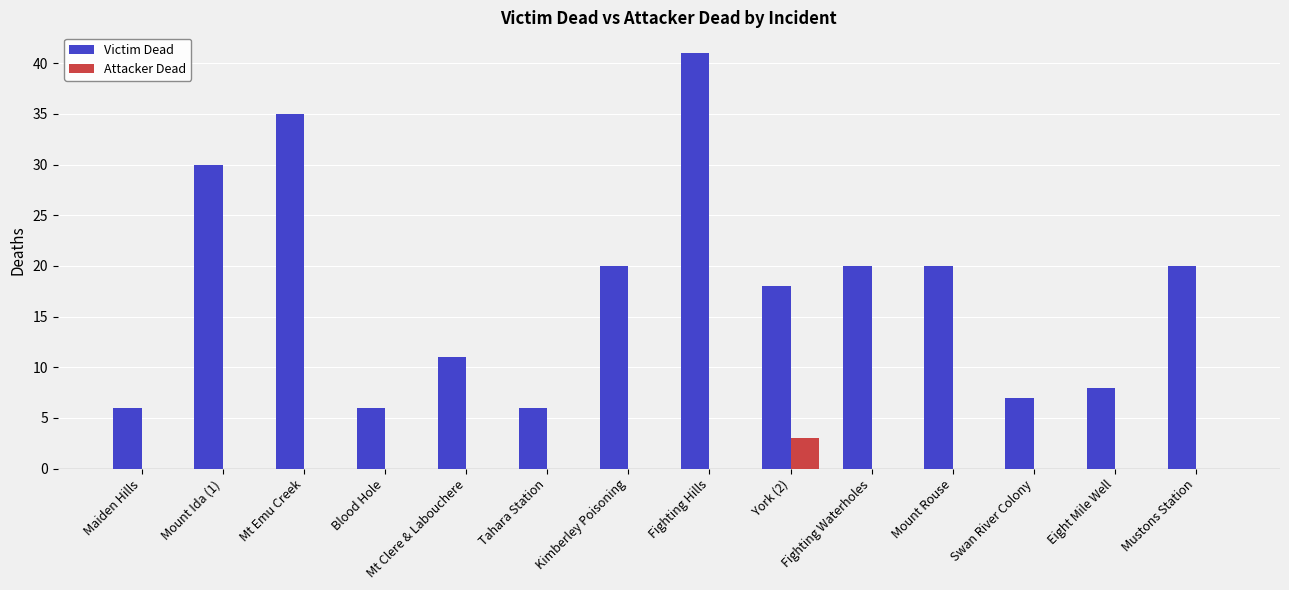

What is the average value of the Victim Dead series?

18